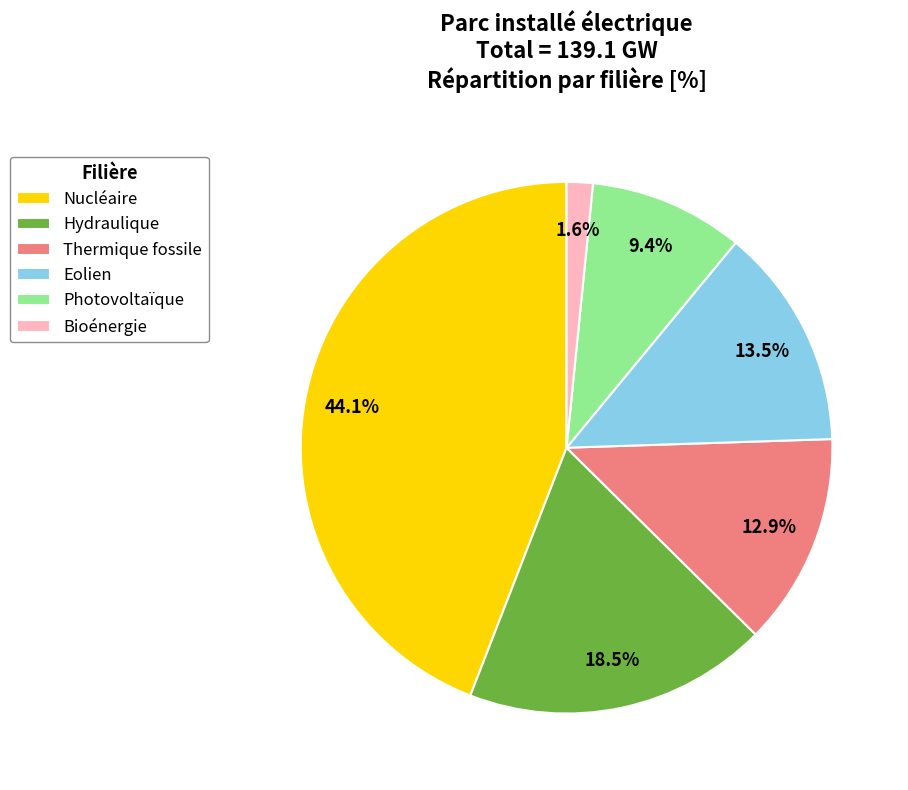

Which category has the biggest portion of the pie?

Nucléaire